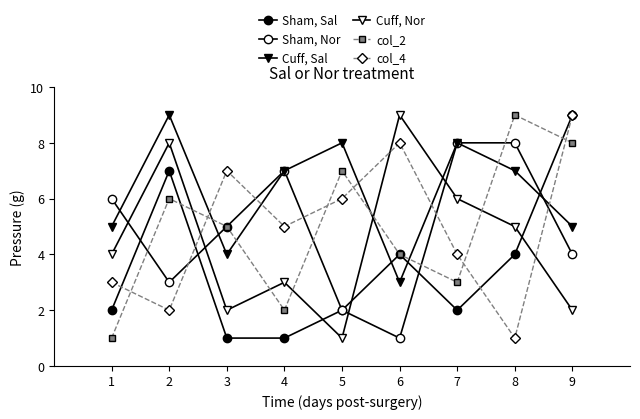

Reading right to left, list all the values displayed in this chart.

Sham, Sal: 9=9	8=4	7=2	6=4	5=2	4=1	3=1	2=7	1=2
Sham, Nor: 9=4	8=8	7=8	6=1	5=2	4=7	3=5	2=3	1=6
Cuff, Sal: 9=5	8=7	7=8	6=3	5=8	4=7	3=4	2=9	1=5
Cuff, Nor: 9=2	8=5	7=6	6=9	5=1	4=3	3=2	2=8	1=4
col_2: 9=8	8=9	7=3	6=4	5=7	4=2	3=5	2=6	1=1
col_4: 9=9	8=1	7=4	6=8	5=6	4=5	3=7	2=2	1=3